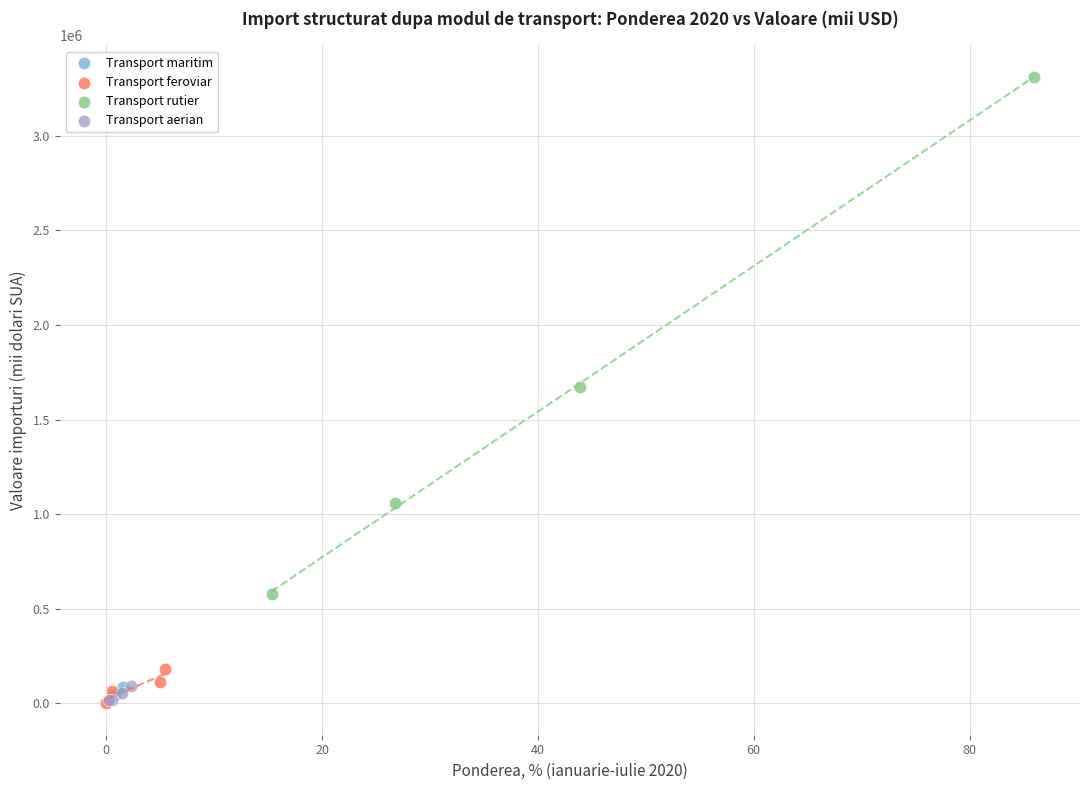

What are all the series names shown in the legend?

Transport maritim, Transport feroviar, Transport rutier, Transport aerian